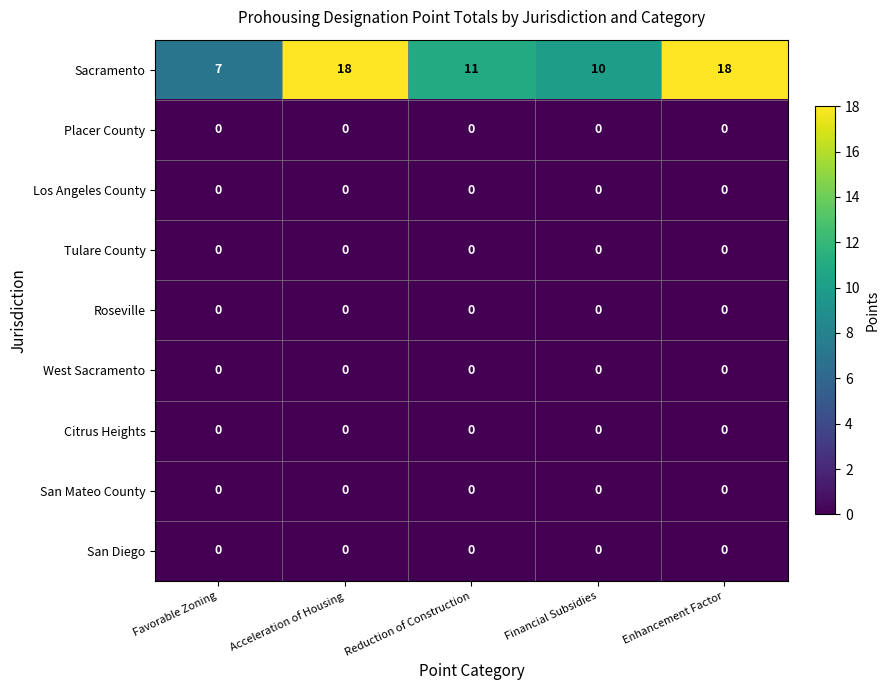

What is the maximum value shown in the chart?

18